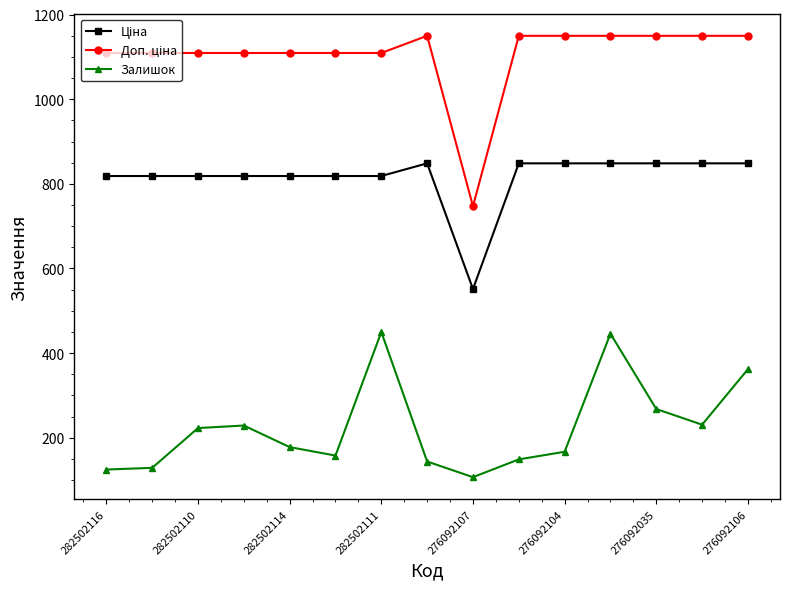

What is the sum of all Залишок values?

3366.0